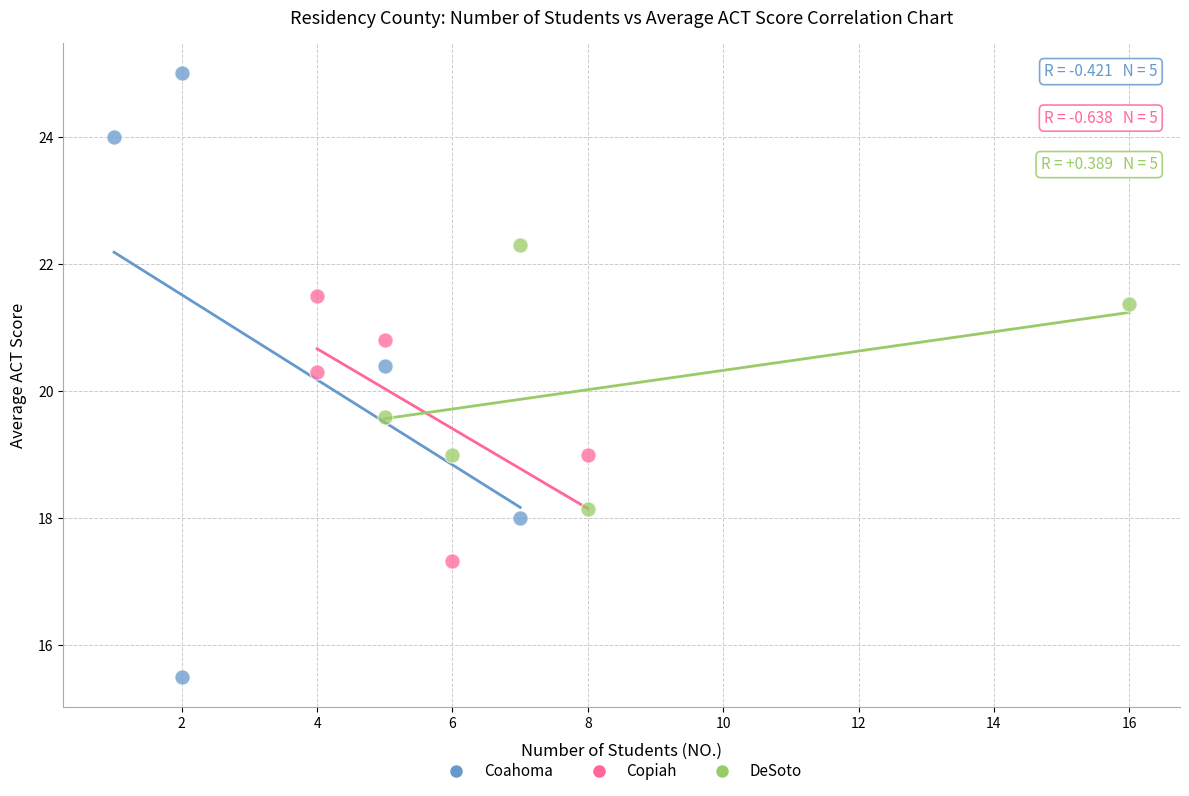

Which series contains the highest Y value?

Coahoma